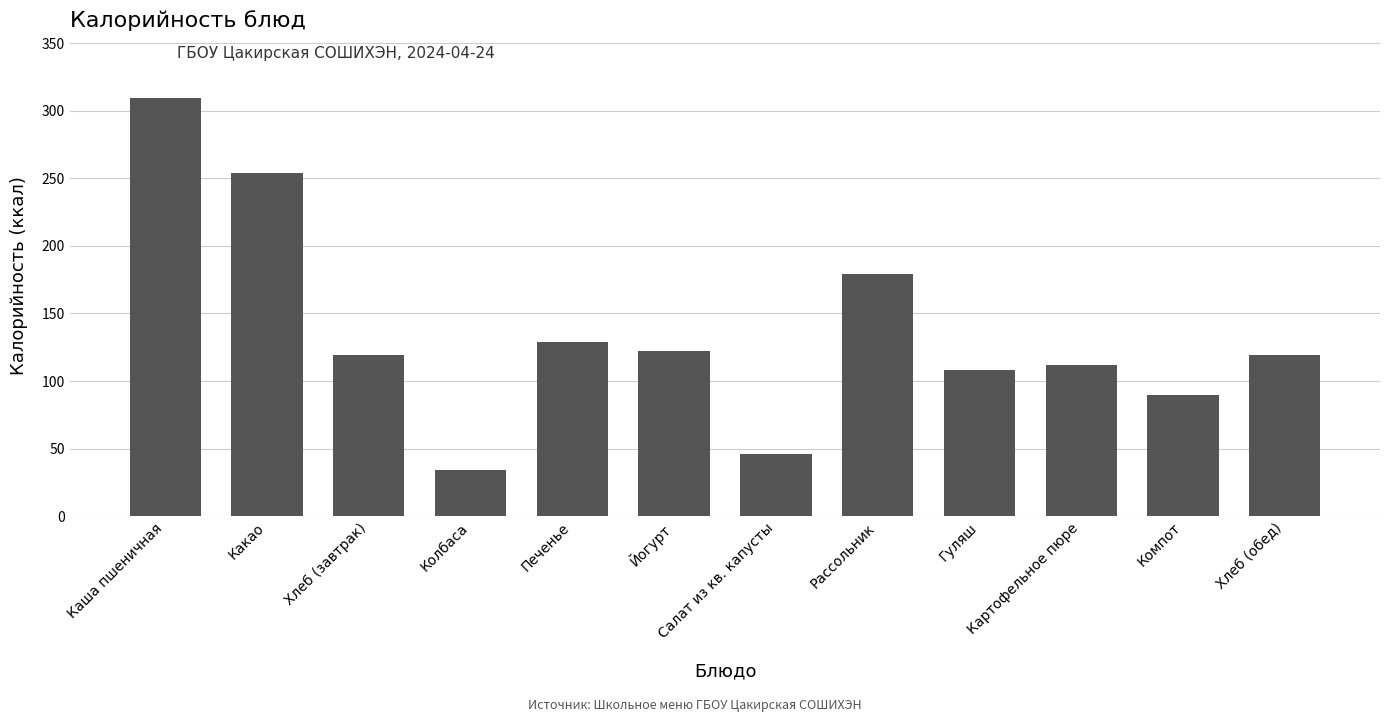

Reading left to right, what are all the values shown in this chart?

Каша пшеничная=309.4	Какао=253.9	Хлеб (завтрак)=119.4	Колбаса=34.0	Печенье=129.0	Йогурт=122.0	Салат из кв. капусты=46.0	Рассольник=179.4	Гуляш=108.0	Картофельное пюре=112.1	Компот=89.9	Хлеб (обед)=119.4